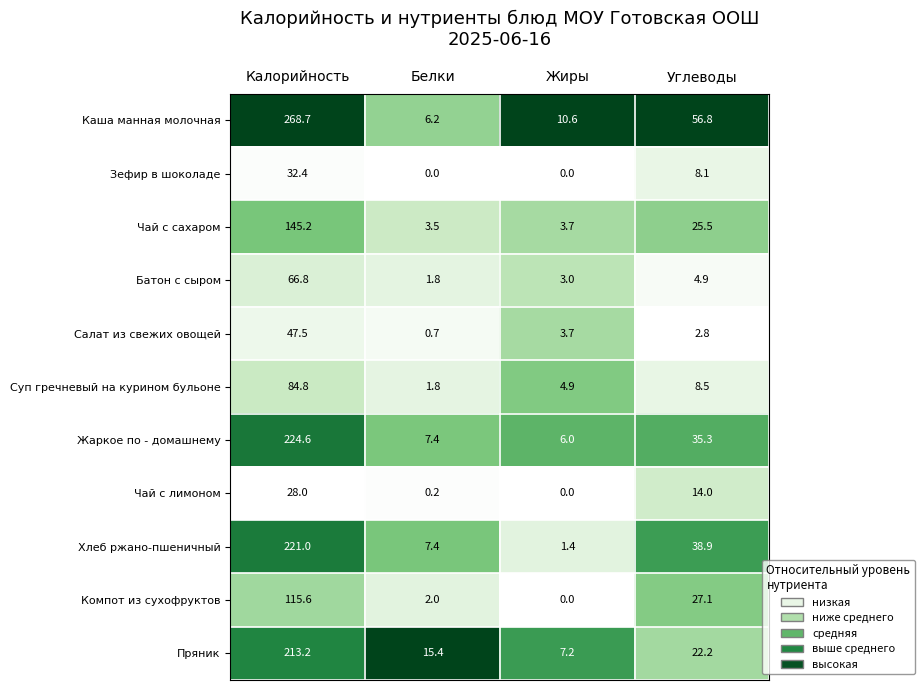

How many categories are shown in the chart?

4